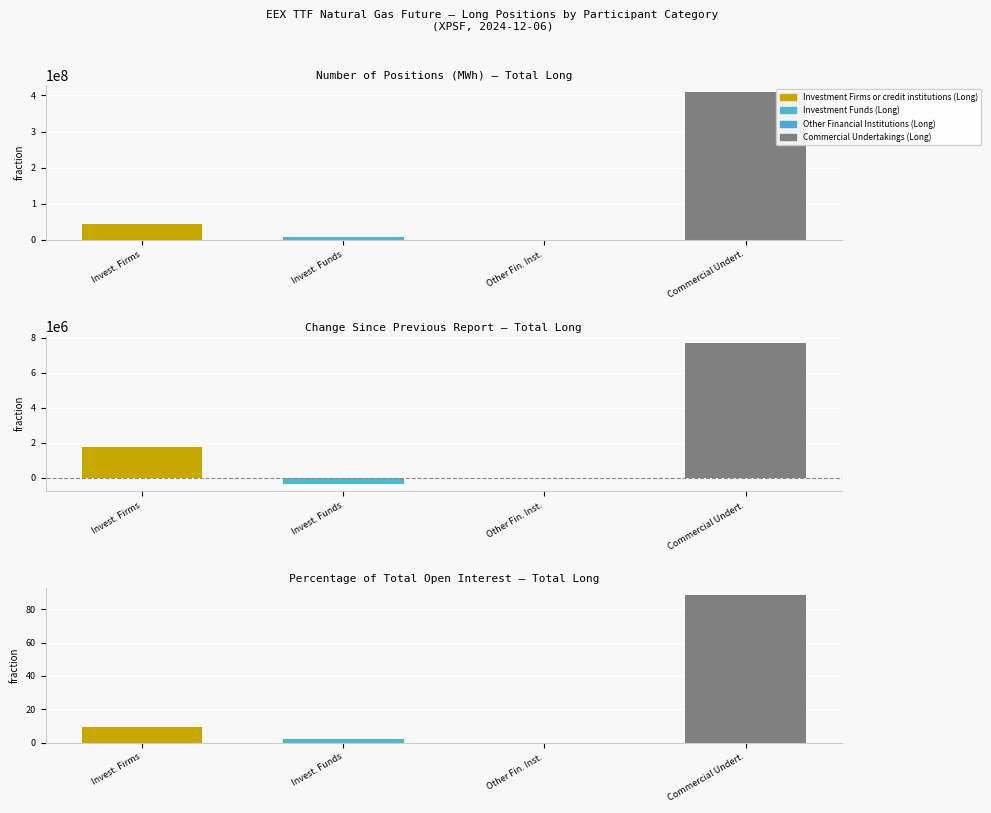

At how many categories does at least one series exceed 343214813?

1